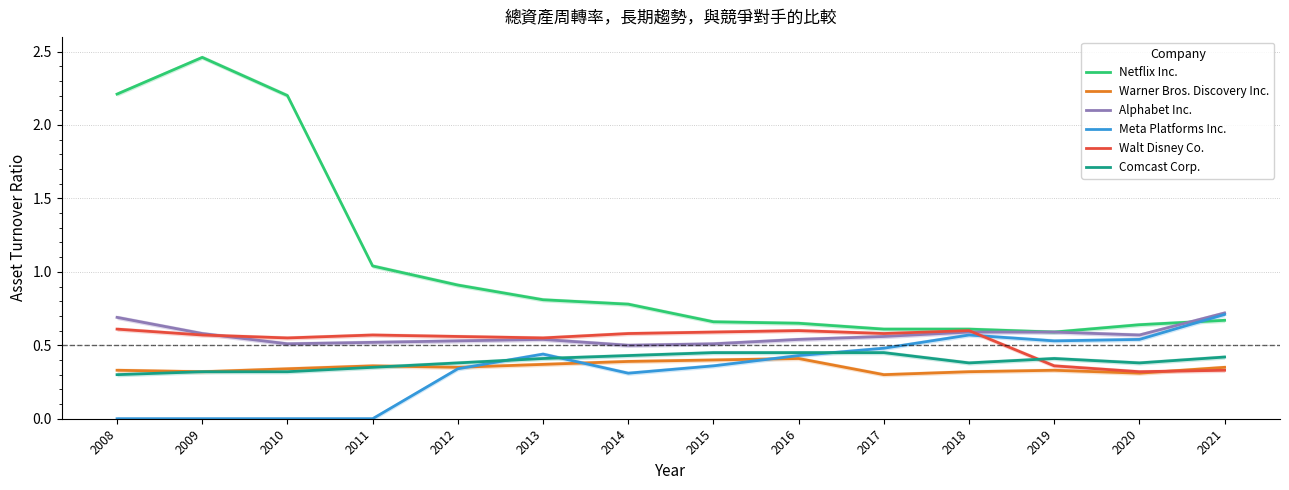

At which category is the sum across all series the highest?

2009